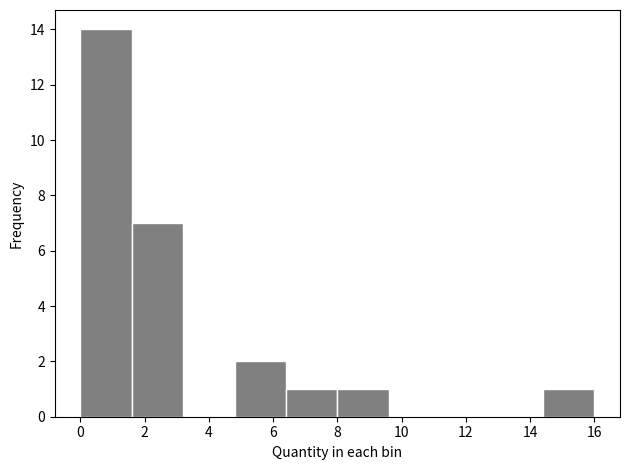

How tall is the bar that spans 1.6 to 3.2 on the x-axis? The values are not printed on the chart, so give them approximately, as read against the axis.

7